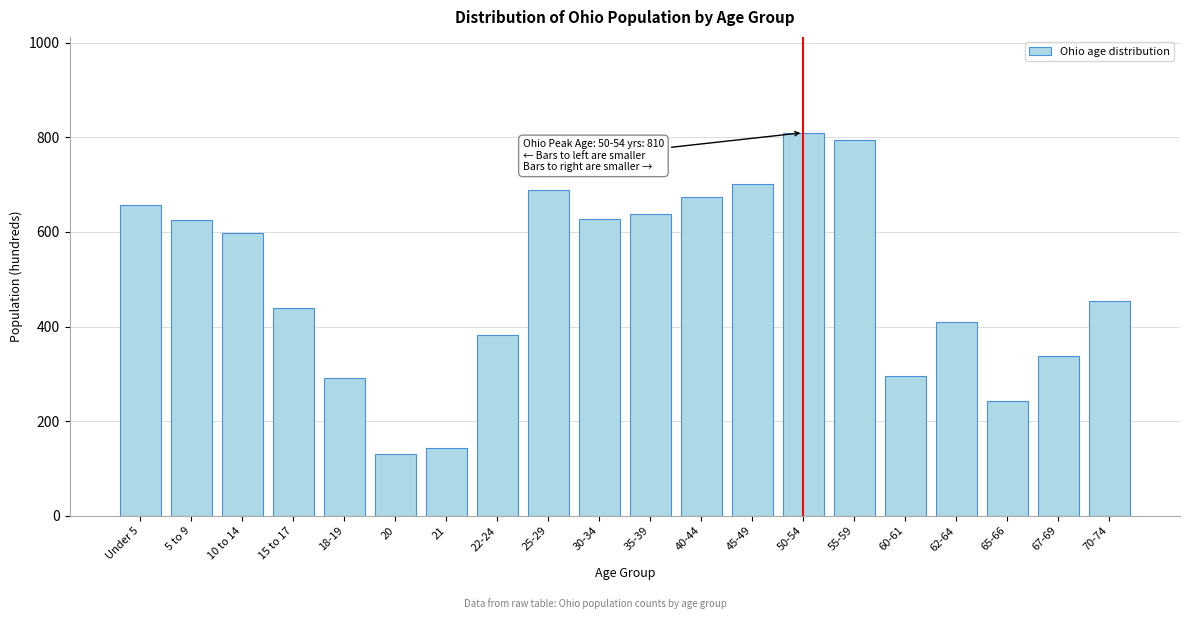

What is the difference between the values at 10 to 14 and Under 5?

59